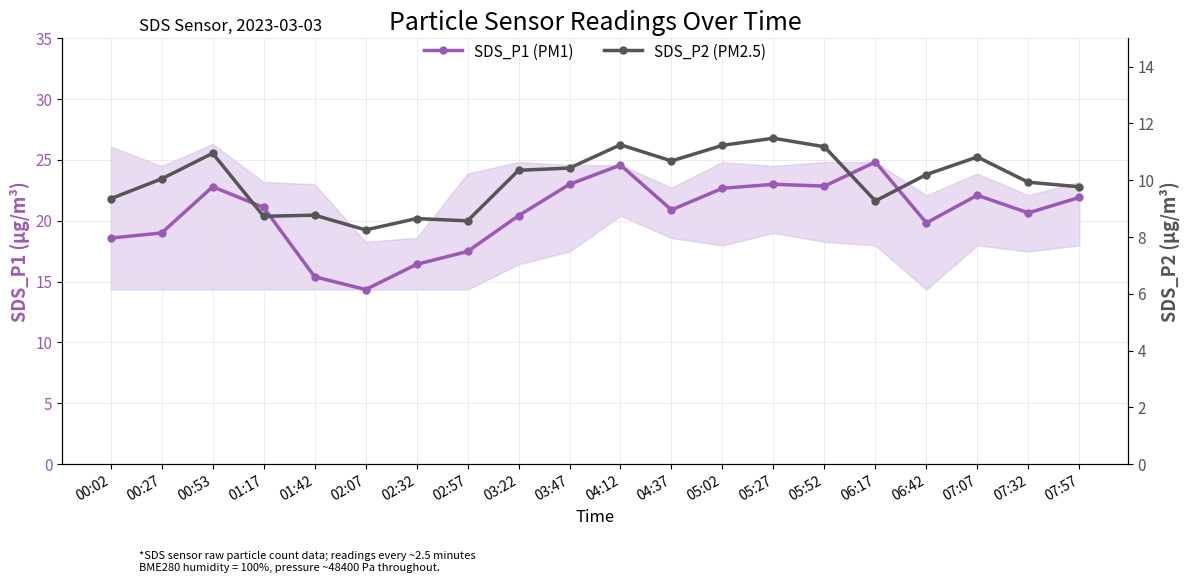

Which series has the largest total across all categories?

SDS_P1 (PM1)